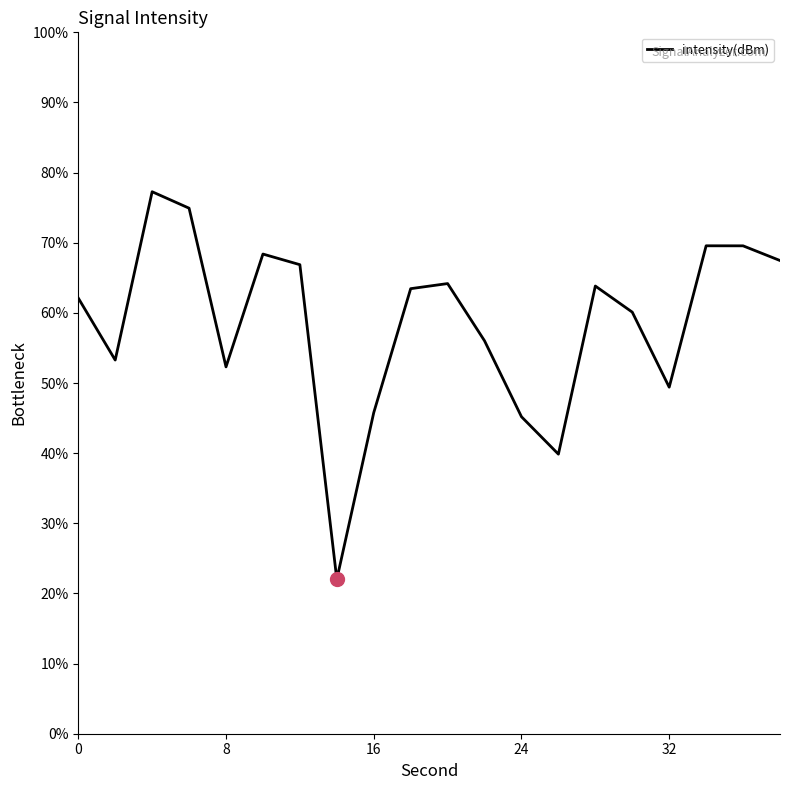

At which category does the chart reach its peak across all series?

4